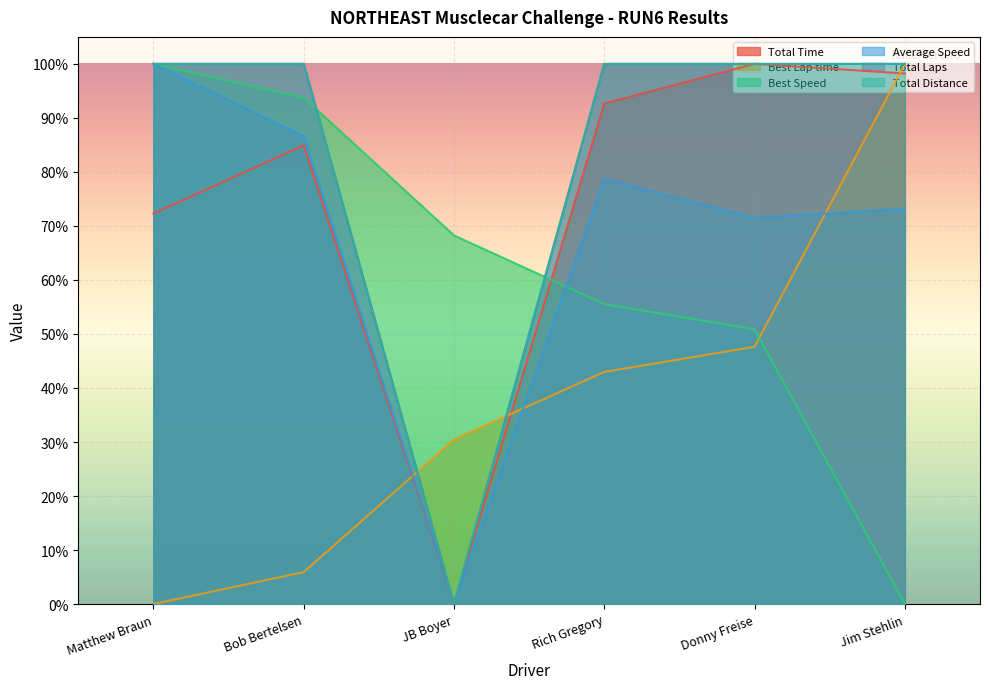

In Total Distance, how many points are lower than both neighbors (excluding endpoints)?

1